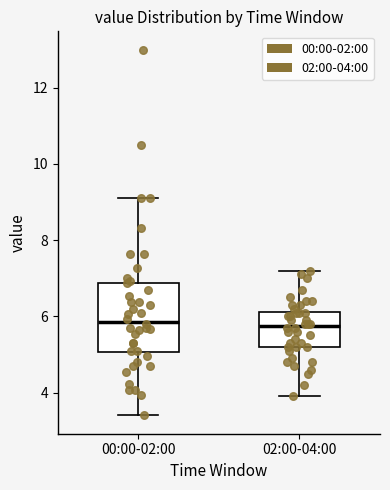

Which box is the tallest, from its lower edge to its upper edge?

00:00-02:00